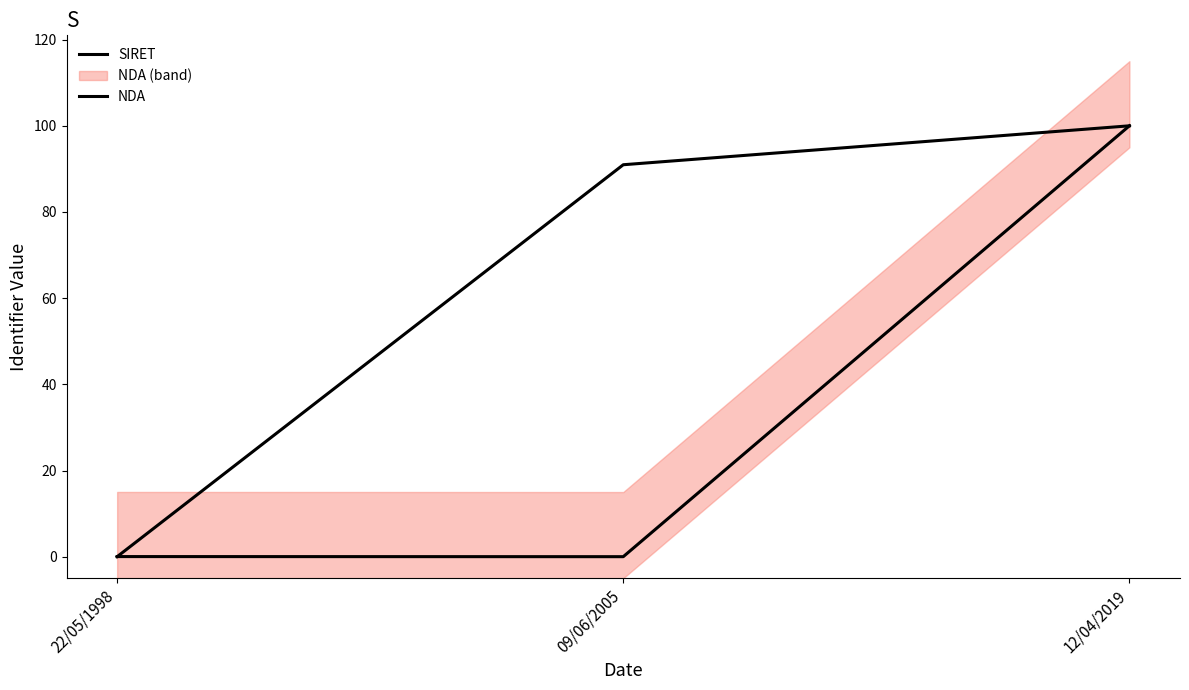

Which series has the largest range (max minus min)?

SIRET